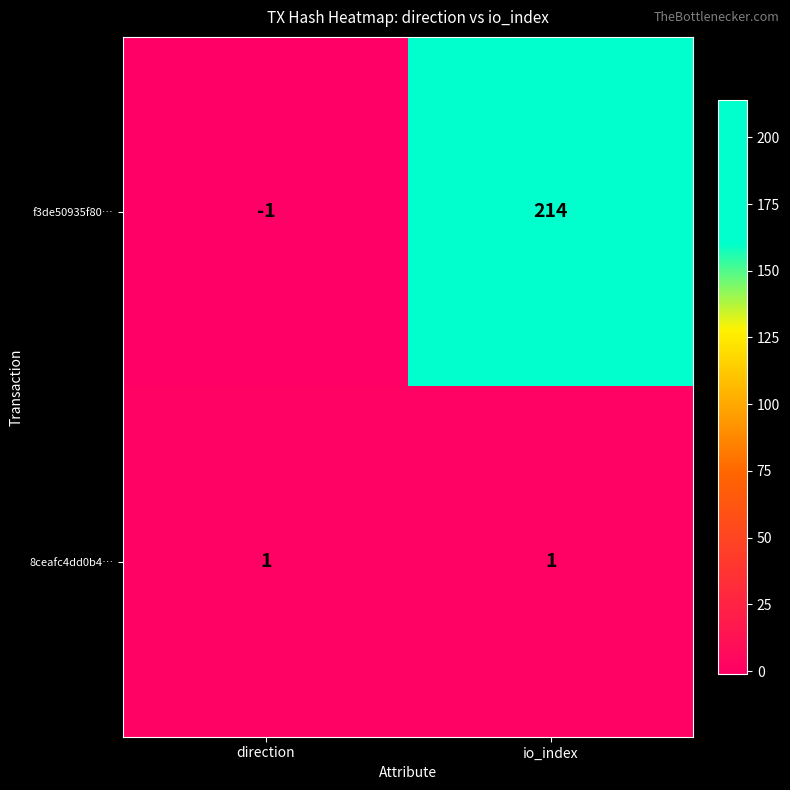

How many distinct data groups are displayed?

2